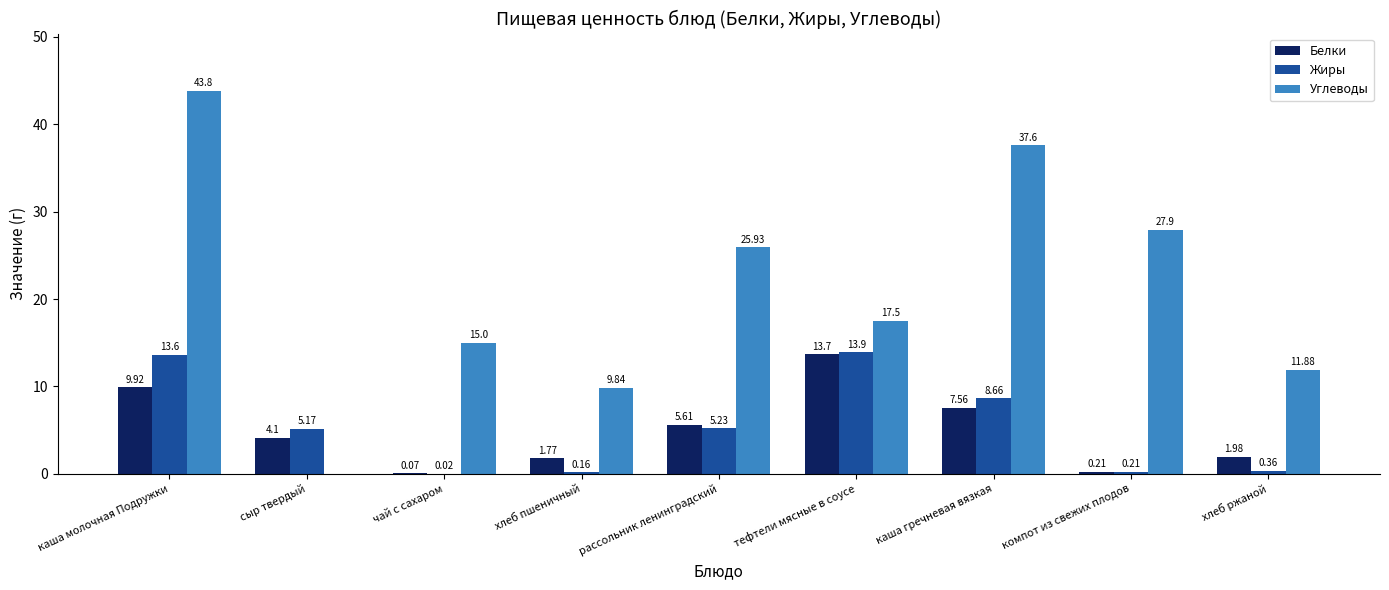

What is the greatest value displayed?

43.8